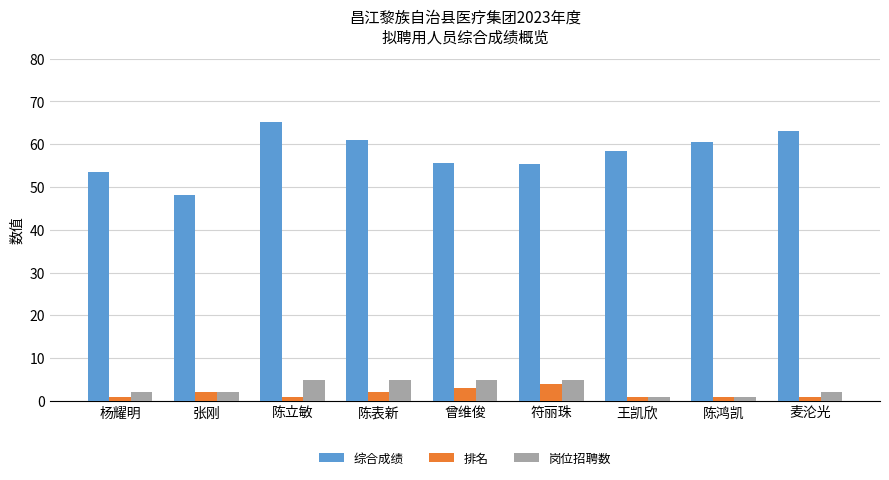

What is the difference between the maximum and minimum values in the 排名 series?

3.0